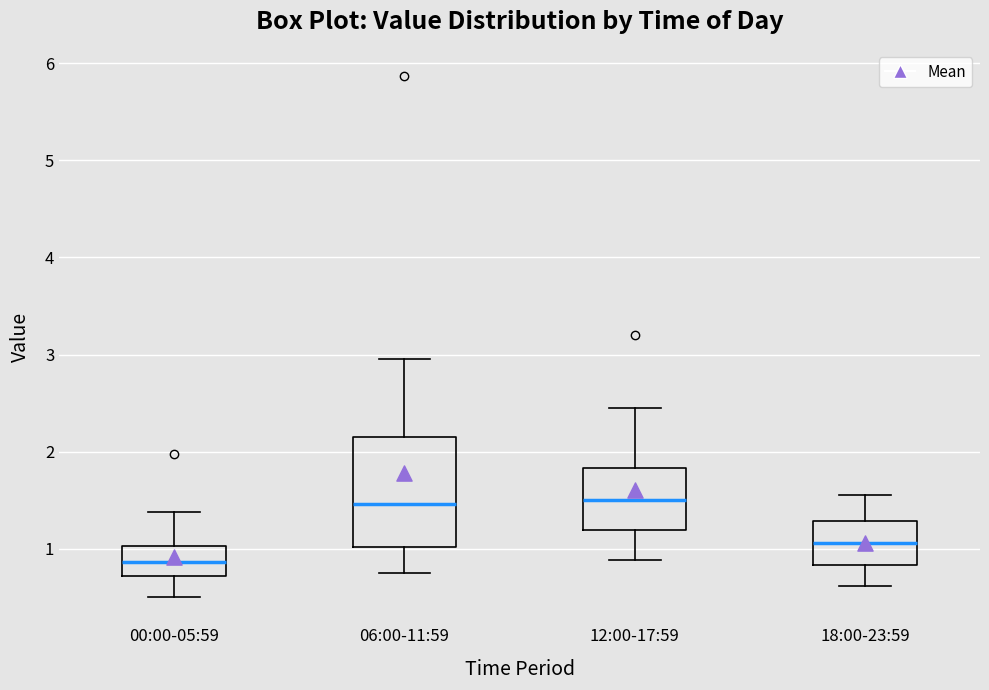

Reading left to right, read every box against the y-axis: the position of its median line, the range the box covers, and the ends of its whiskers. The values are not printed on the chart, so give them approximately, as read against the axis.

00:00-05:59: median 0.9, box 0.7 to 1.0, whiskers 0.5 to 1.4
06:00-11:59: median 1.5, box 1.0 to 2.2, whiskers 0.8 to 3.0
12:00-17:59: median 1.5, box 1.2 to 1.8, whiskers 0.9 to 2.5
18:00-23:59: median 1.1, box 0.8 to 1.3, whiskers 0.6 to 1.6